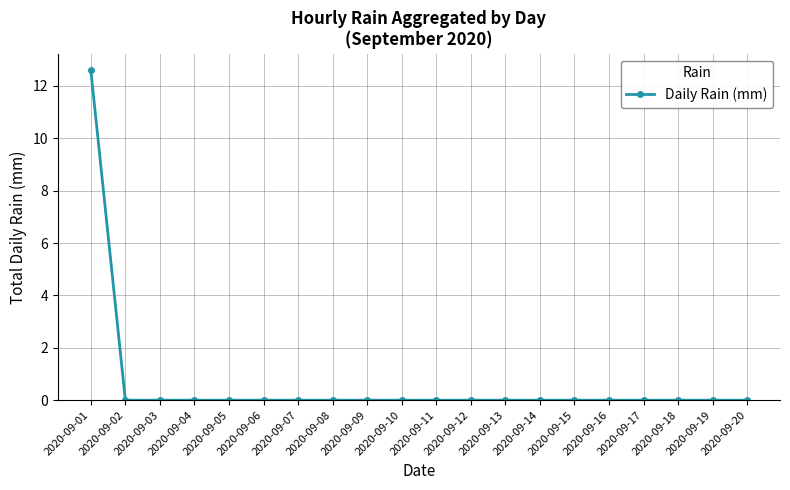

How many distinct data groups are displayed?

1